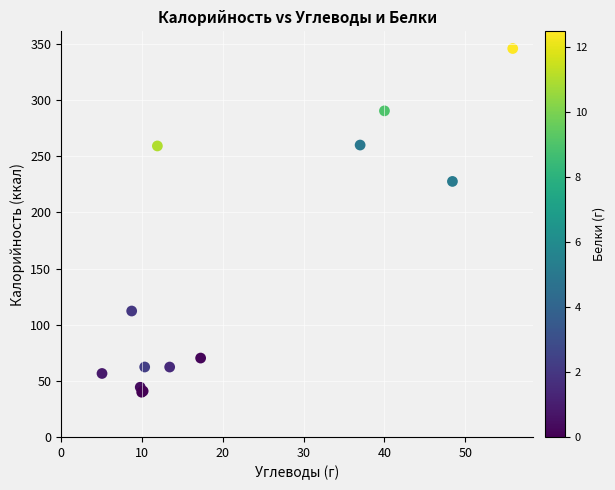

What Y value in the scatter plot is closest to 192?

227.6